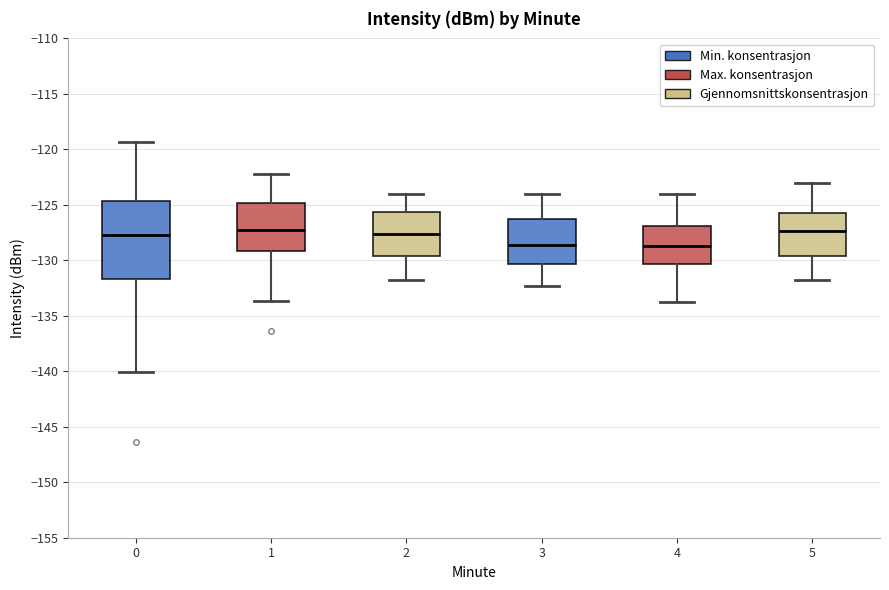

Comparing the boxes themselves (not the whiskers), which one is the tallest?

0